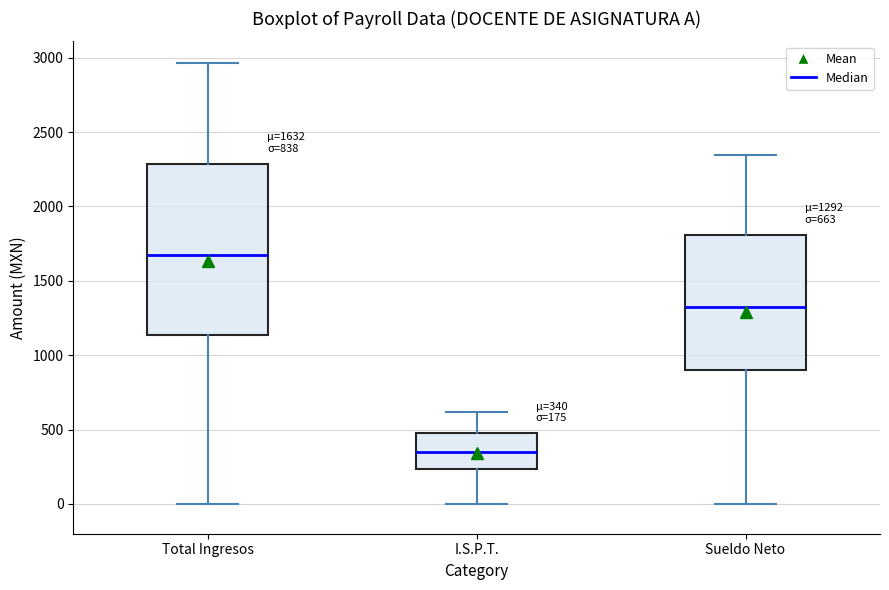

Which box has the lowest median line?

I.S.P.T.